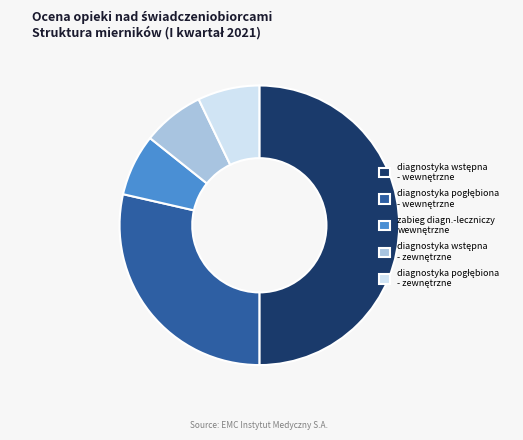

To the nearest percent, what is the average slice percentage?

20%